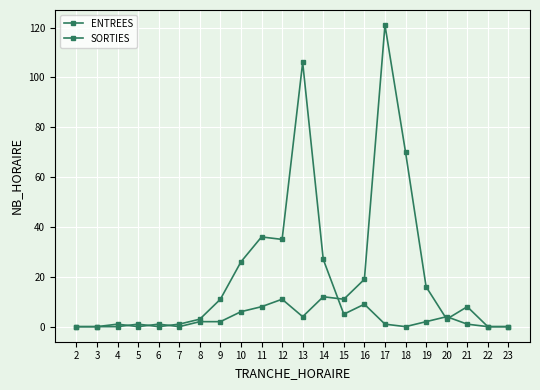

The value of ENTREES at 4 is 0. True or false?

True